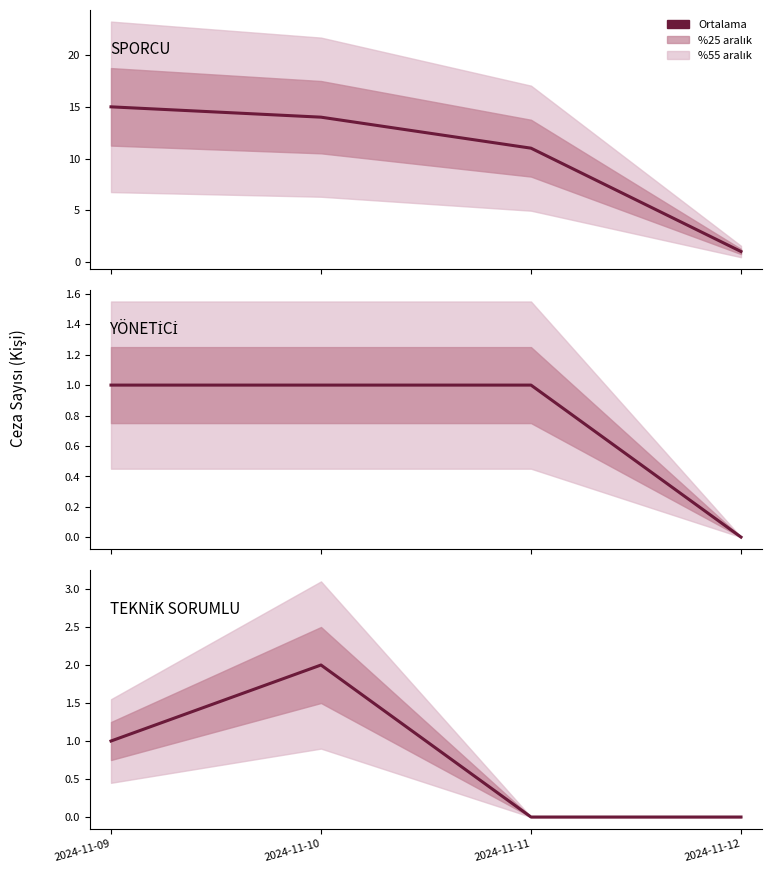

The value of SPORCU at 2024-11-09 is 15. True or false?

True